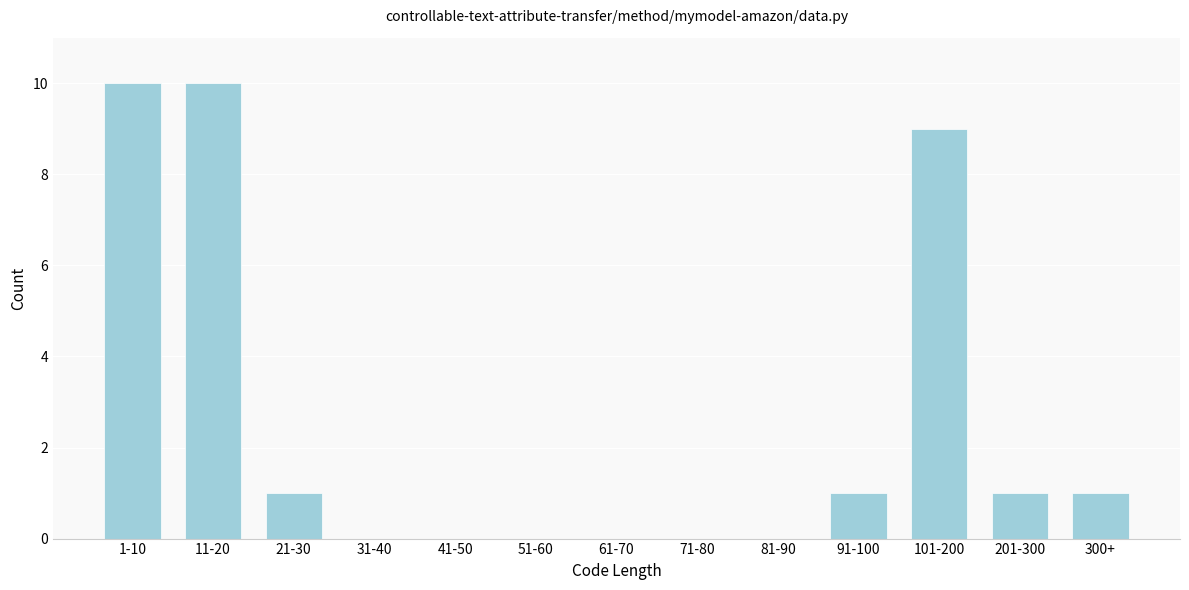

Reading left to right, extract all data points from this chart.

1-10=10	11-20=10	21-30=1	31-40=0	41-50=0	51-60=0	61-70=0	71-80=0	81-90=0	91-100=1	101-200=9	201-300=1	300+=1